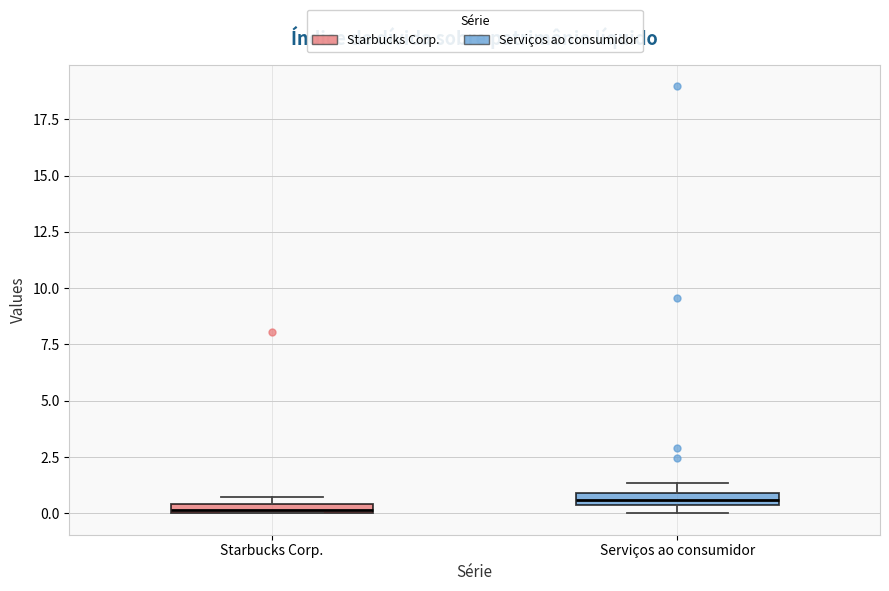

Where is the upper edge of the box for Serviços ao consumidor on the y-axis? The values are not printed on the chart, so give them approximately, as read against the axis.

1.0